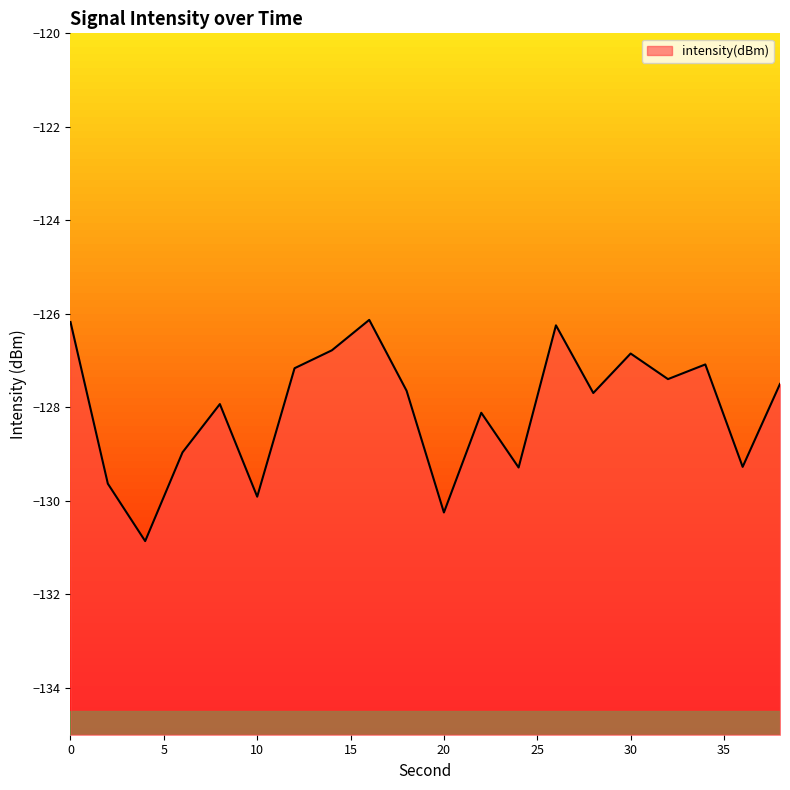

How many lines are shown in the chart?

1